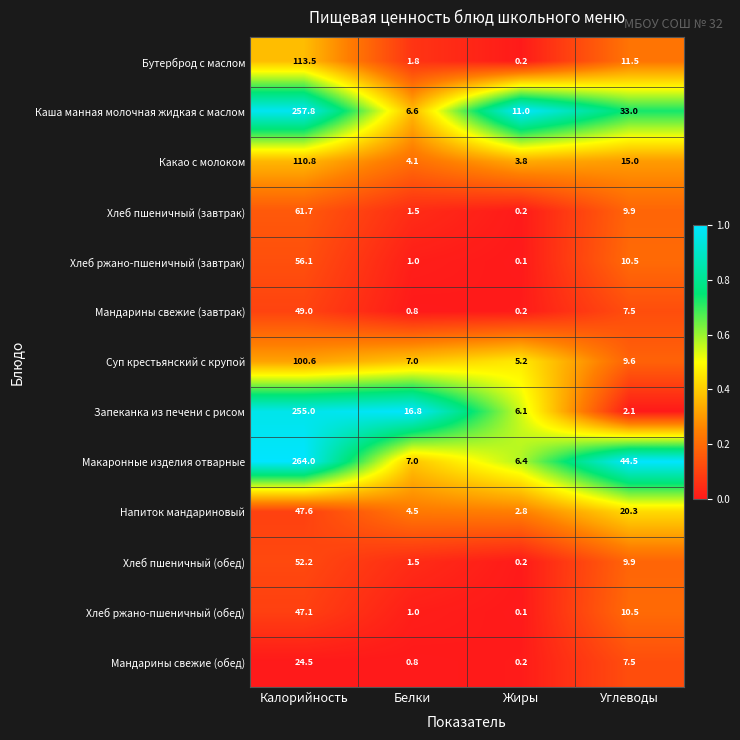

Which series has the largest total across all categories?

Макаронные изделия отварные